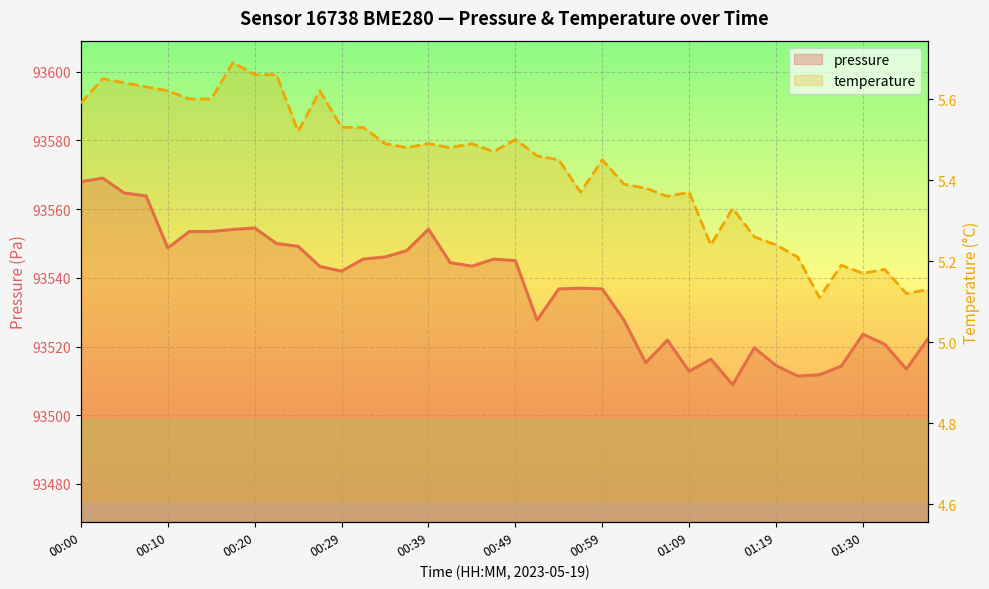

What is the approximate value of pressure at 16?

93554.1